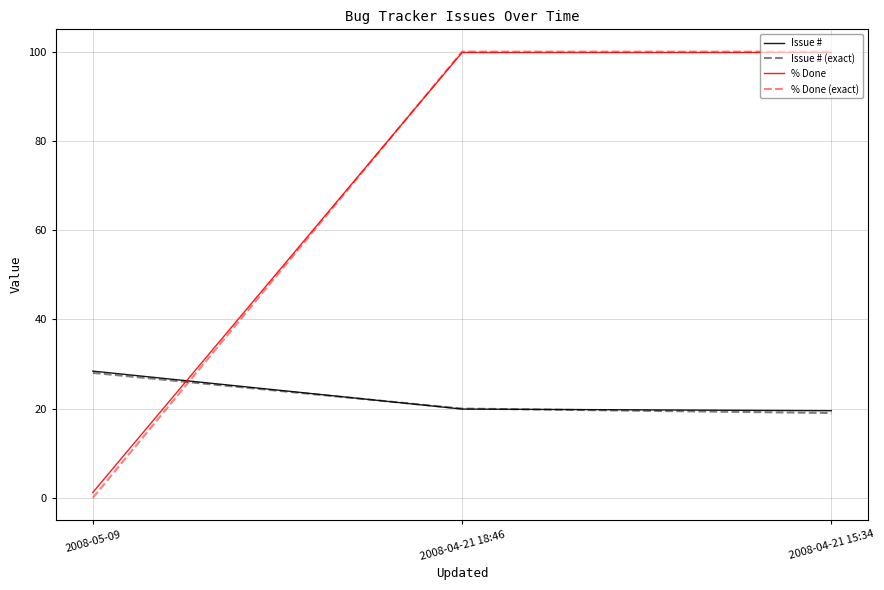

What position from the left is 2008-04-21 15:34?

3